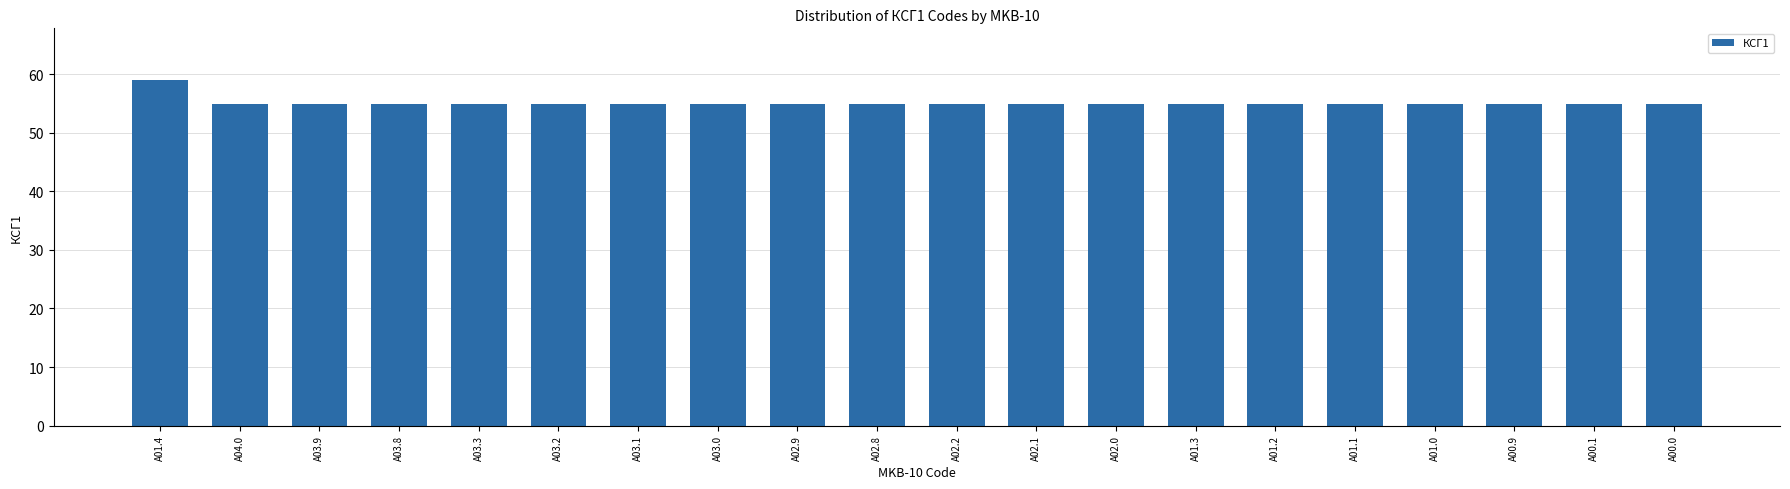

Reading left to right, extract all data points from this chart.

A01.4=59	A04.0=55	A03.9=55	A03.8=55	A03.3=55	A03.2=55	A03.1=55	A03.0=55	A02.9=55	A02.8=55	A02.2=55	A02.1=55	A02.0=55	A01.3=55	A01.2=55	A01.1=55	A01.0=55	A00.9=55	A00.1=55	A00.0=55